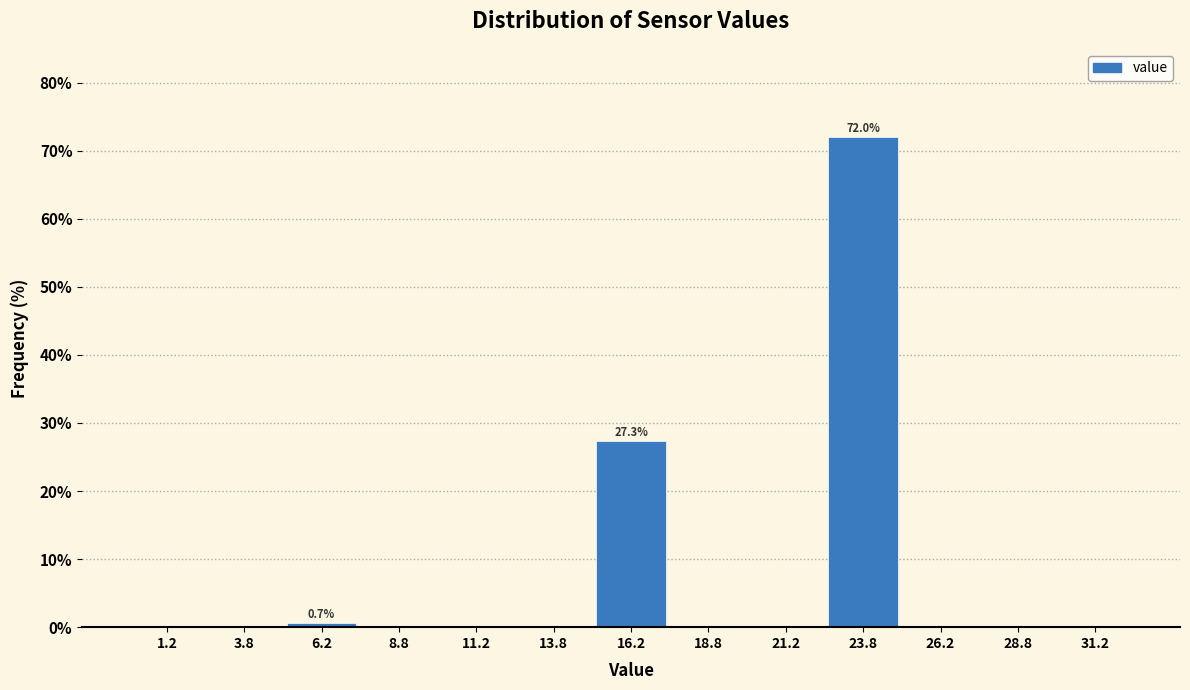

Over which range of the x-axis is the bar tallest?

22.5 to 25.0